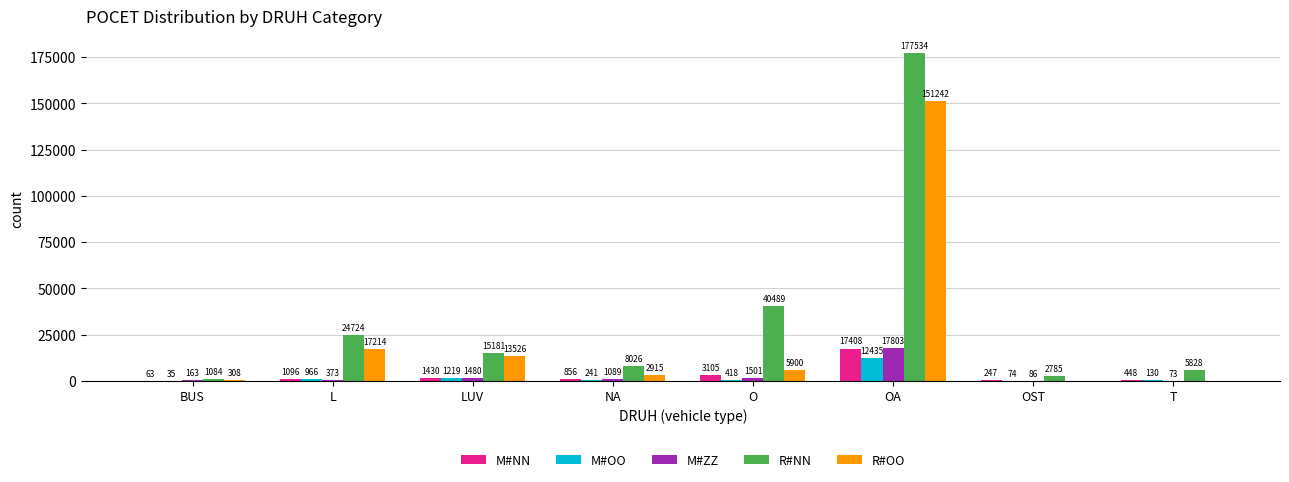

Reading left to right, transcribe all the data shown in this chart.

M#NN: BUS=63	L=1096	LUV=1430	NA=856	O=3105	OA=17408	OST=247	T=448
M#OO: BUS=35	L=966	LUV=1219	NA=241	O=418	OA=12435	OST=74	T=130
M#ZZ: BUS=163	L=373	LUV=1480	NA=1089	O=1501	OA=17803	OST=86	T=73
R#NN: BUS=1084	L=24724	LUV=15181	NA=8026	O=40489	OA=177534	OST=2785	T=5828
R#OO: BUS=308	L=17214	LUV=13526	NA=2915	O=5900	OA=151242	OST=0	T=0